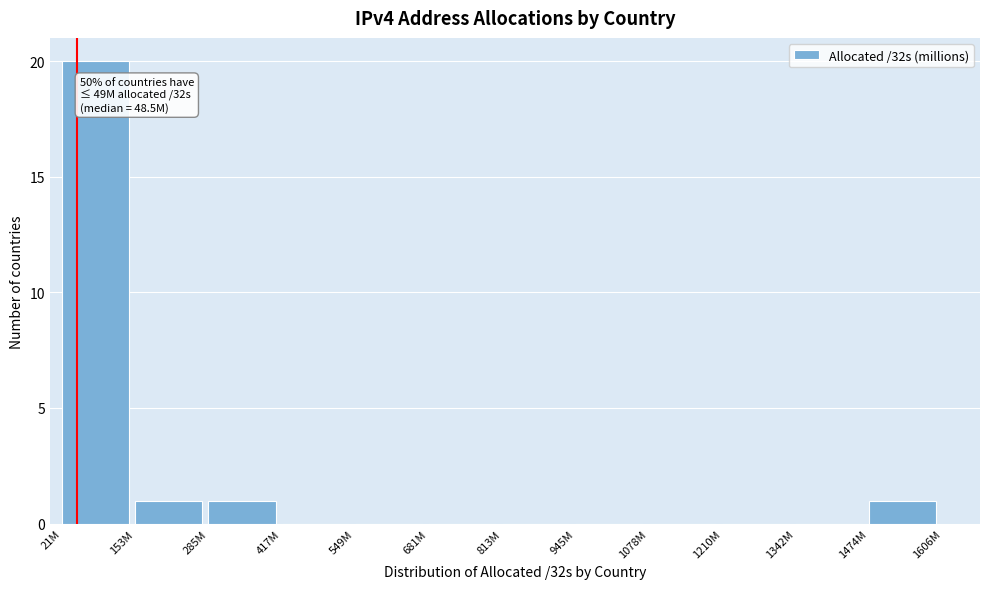

Reading right to left, extract all data points from this chart.

1474M=1	1342M=0	1210M=0	1078M=0	945M=0	813M=0	681M=0	549M=0	417M=0	285M=1	153M=1	21M=20